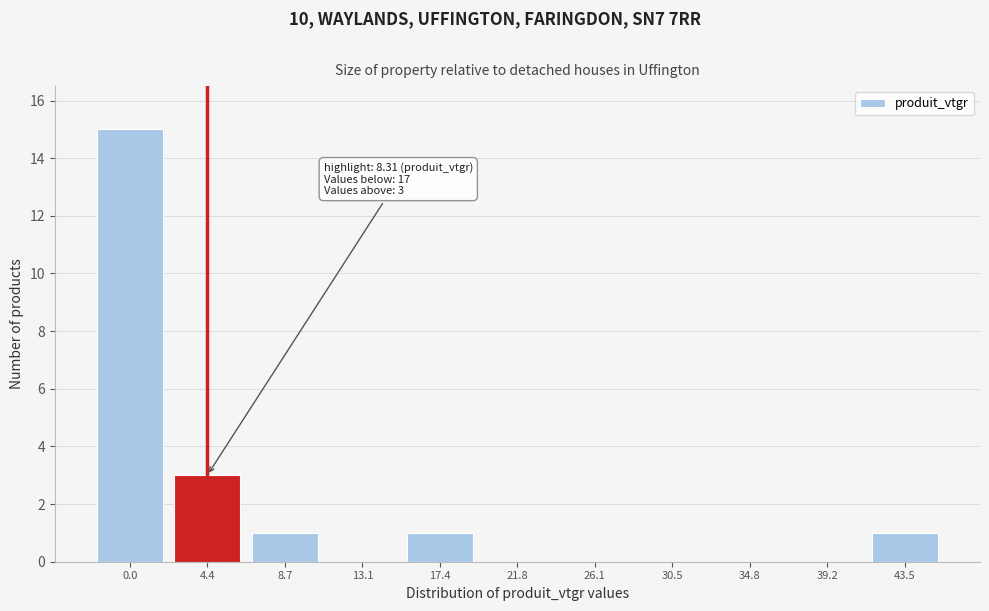

Reading right to left, list all the values displayed in this chart.

43.5=1	39.2=0	34.8=0	30.5=0	26.1=0	21.8=0	17.4=1	13.1=0	8.7=1	4.4=3	0.0=15